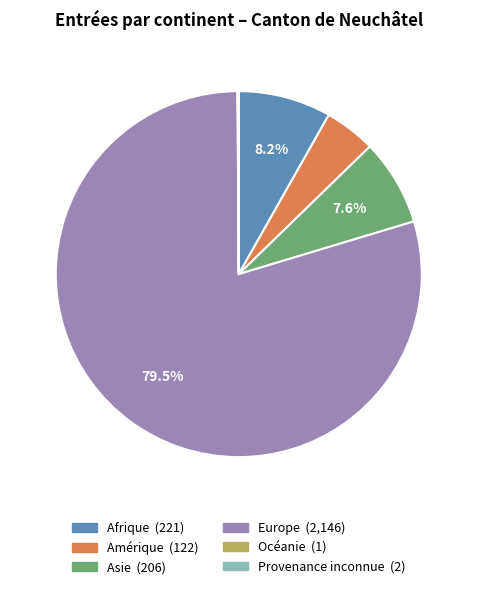

Which slice is the largest?

Europe